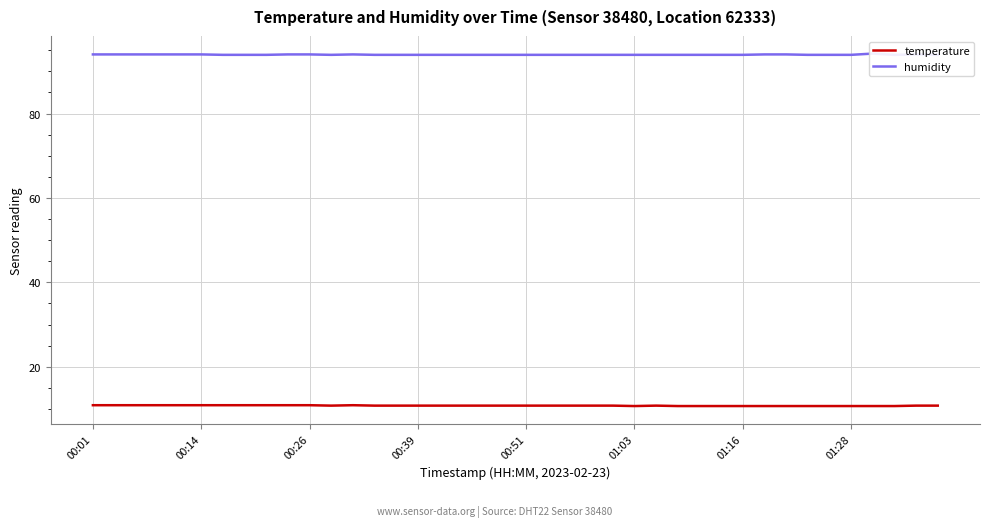

At which category does humidity reach its first local valley?

11